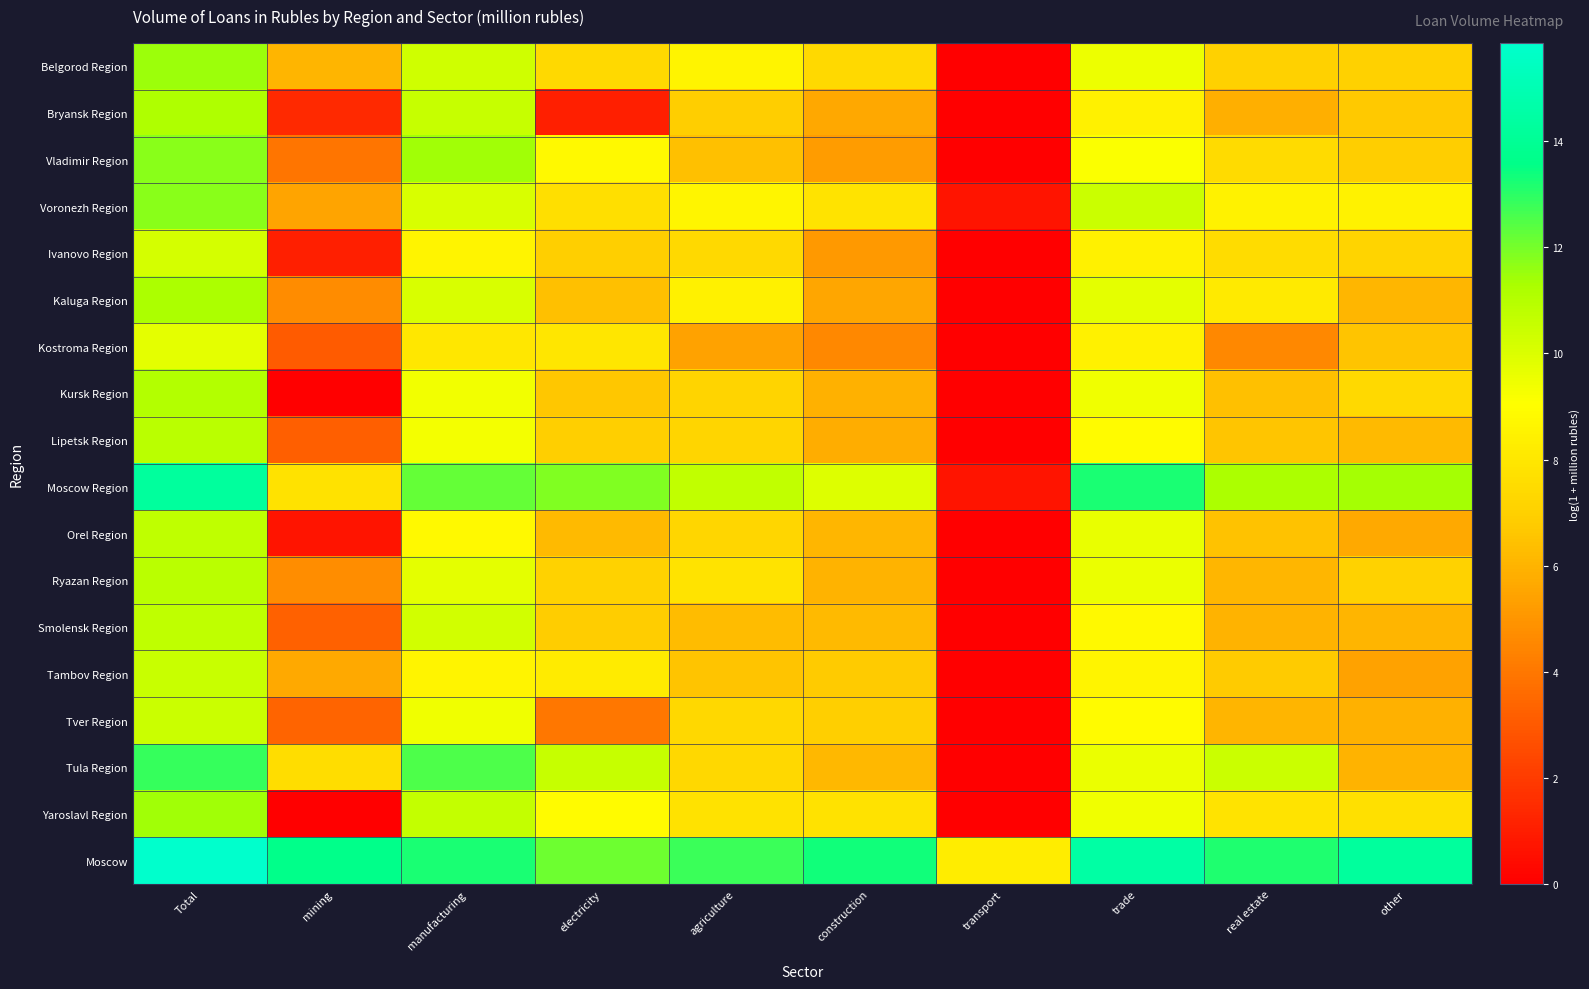

Which series has the largest total across all categories?

Moscow